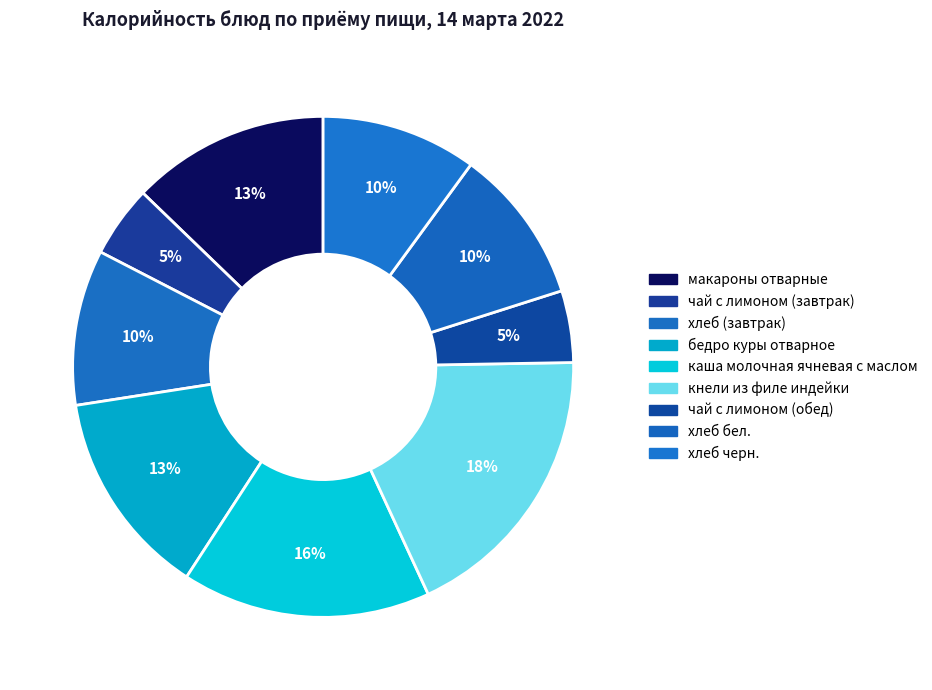

How much of the chart is everything except макароны отварные?

87.2%